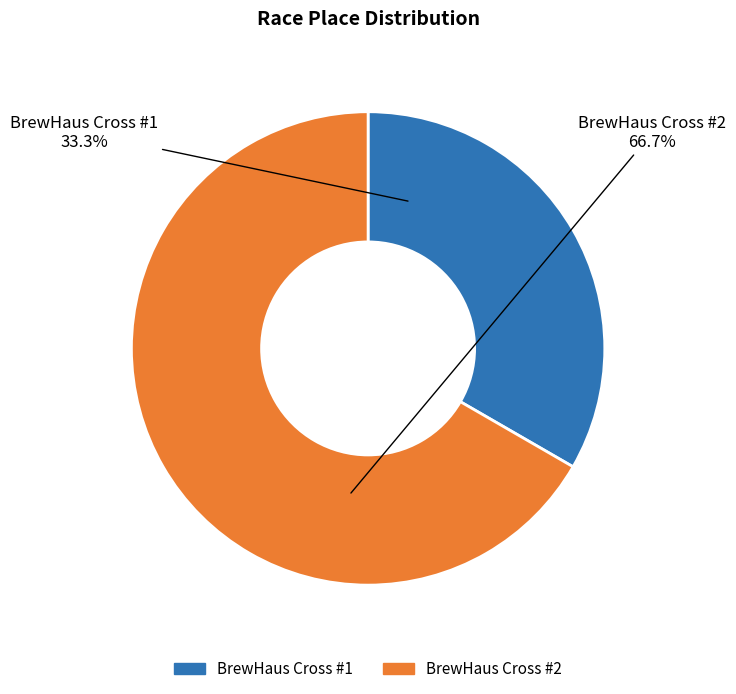

Is there any slice that represents more than half of the pie?

Yes